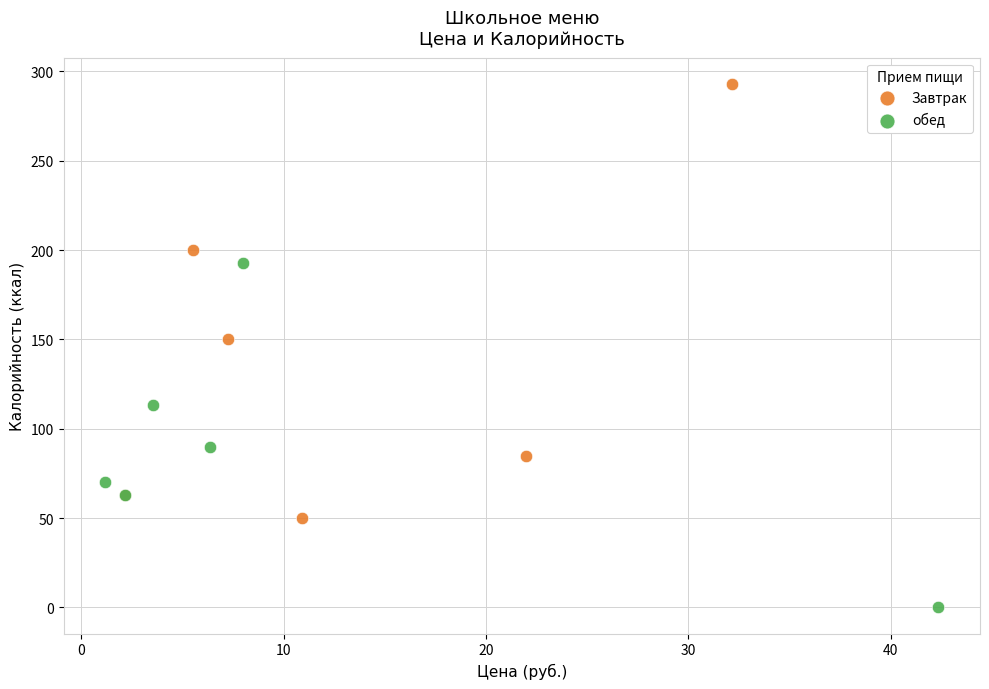

Which series reaches the maximum Y coordinate?

Завтрак